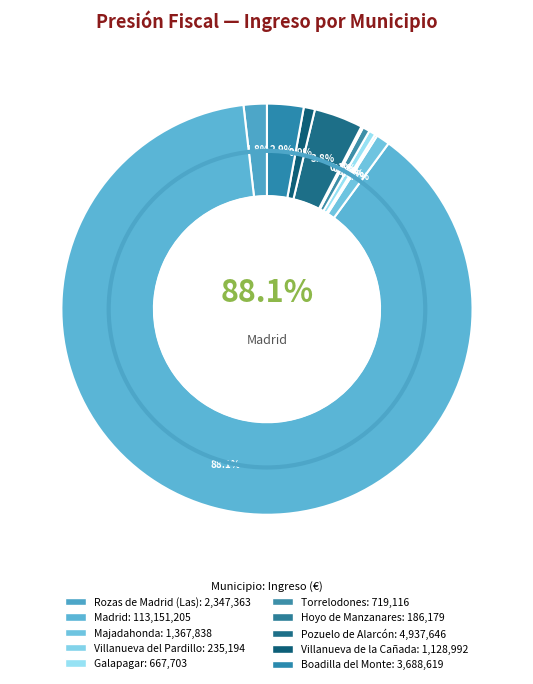

What is the ratio of the value at Rozas de Madrid (Las) to the value at Villanueva de la Cañada?

2.1